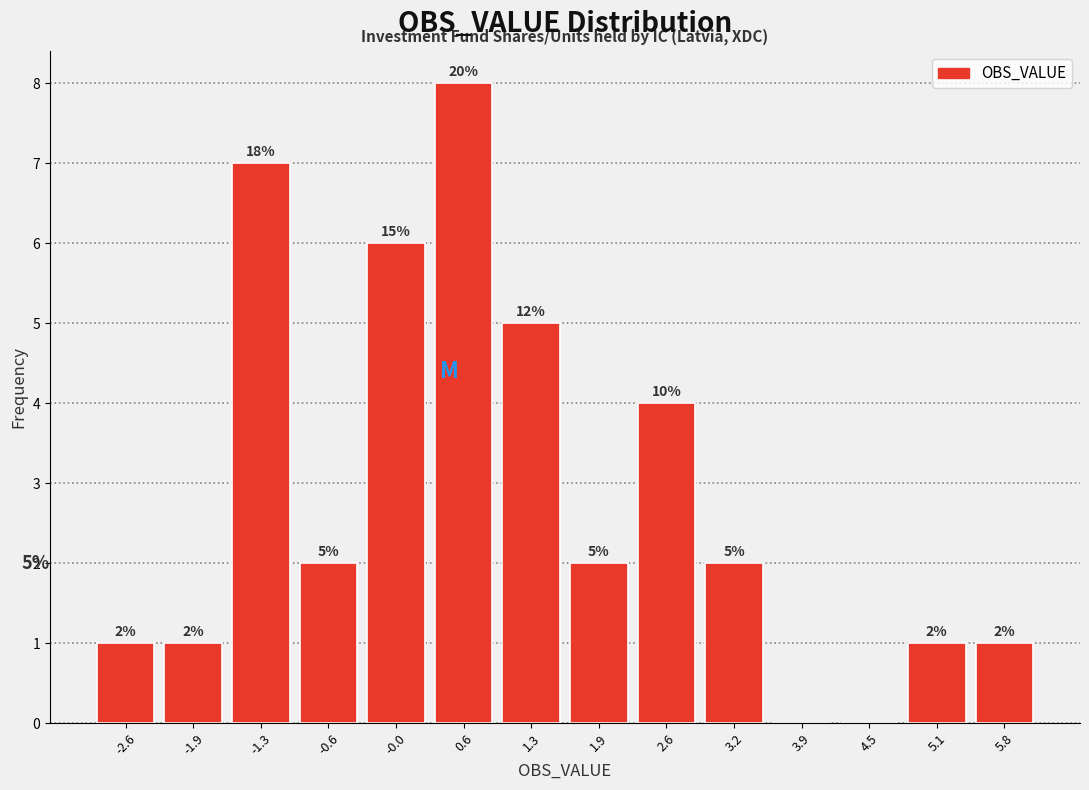

Over which range of the x-axis is the bar tallest?

0.3 to 1.0